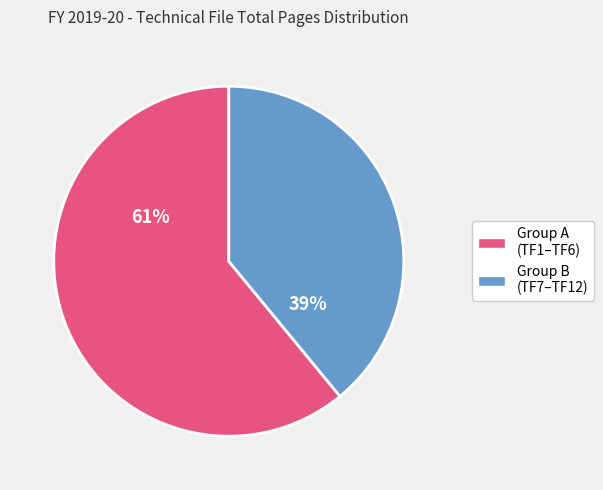

Does any single category account for the majority?

Yes